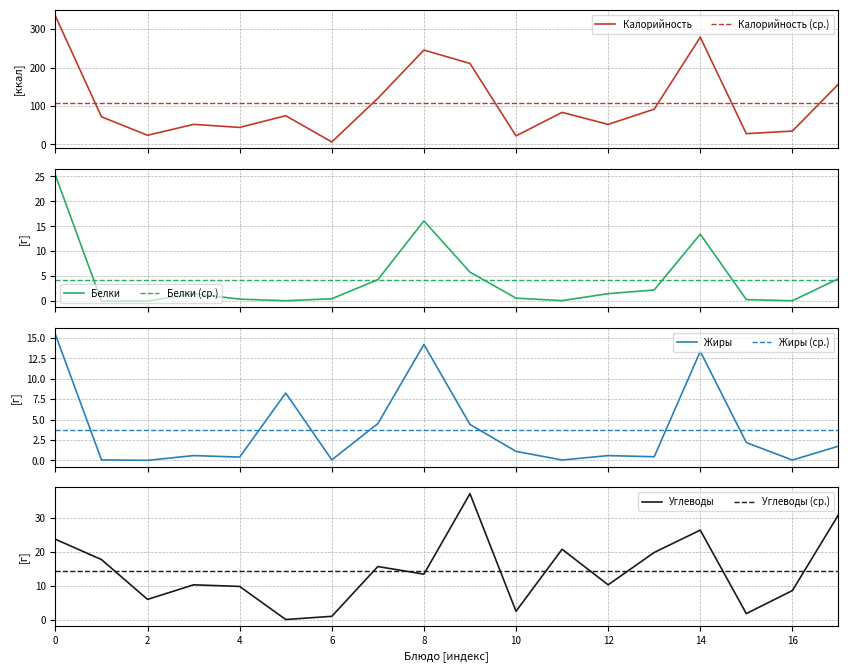

What value does the Жиры series have at 13?

0.4